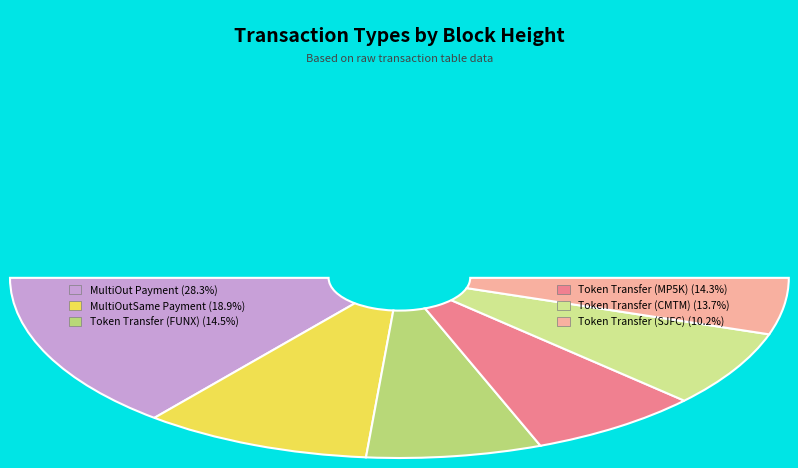

Which slice is the smallest?

Token Transfer (SJFC)